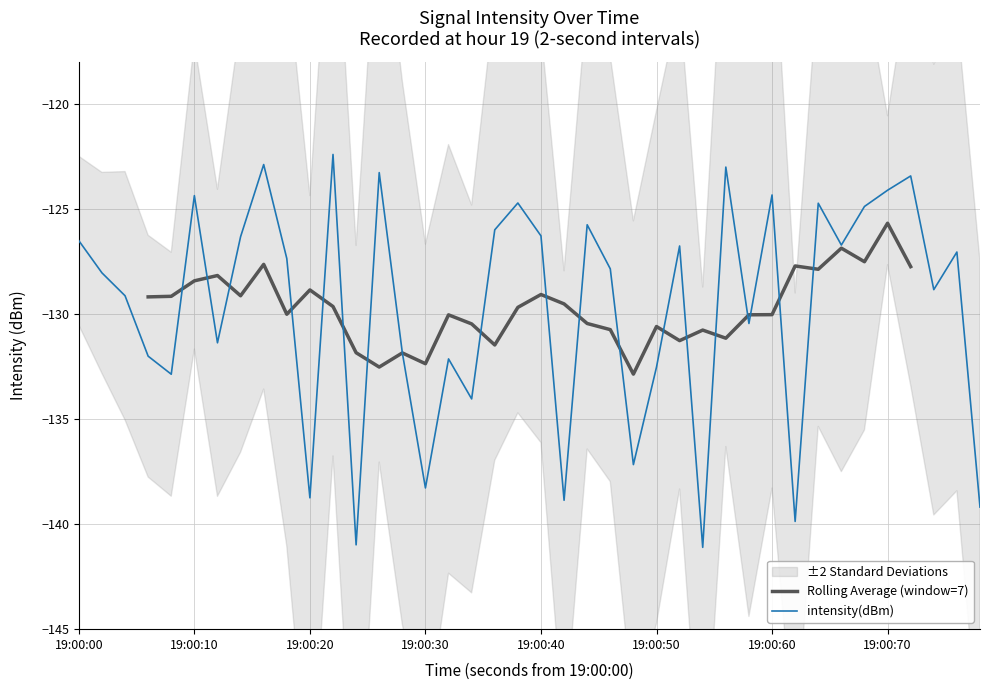

What is the highest value of the intensity(dBm) series?

-122.4